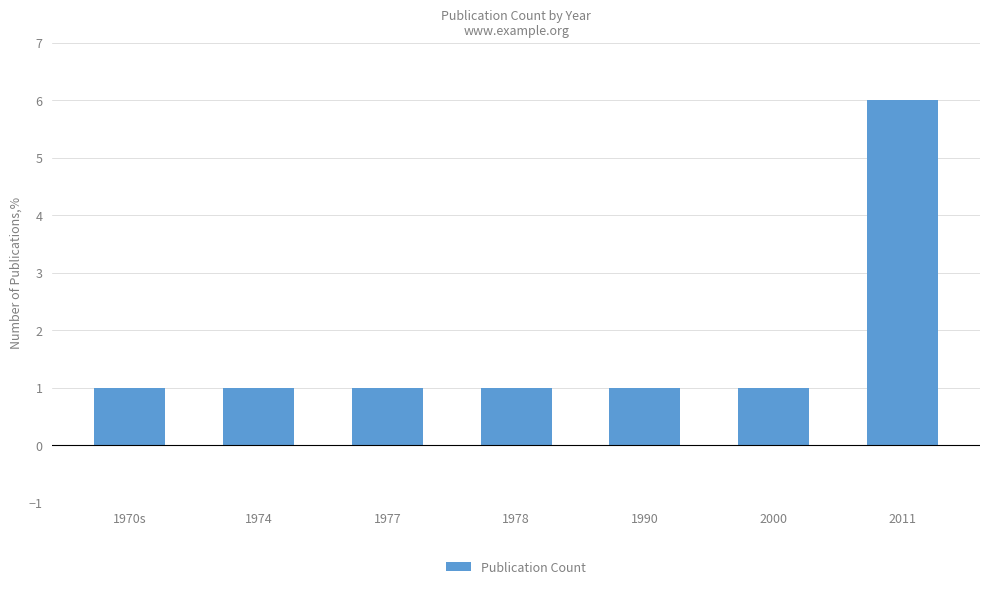

What is the average value?

2